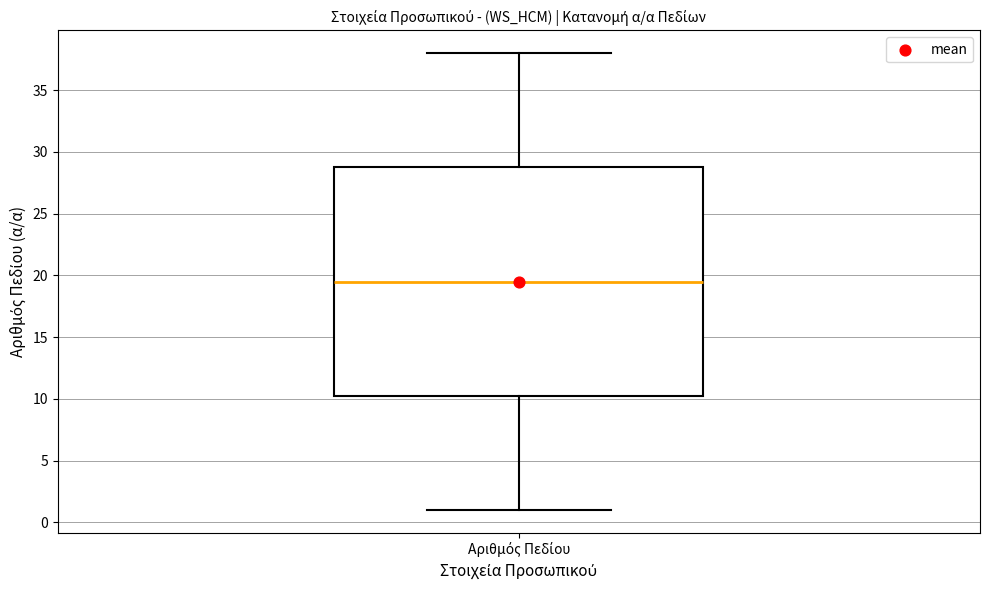

Transcribe this box plot: give where the median line is, the range the box spans, and where the two whiskers end, as read against the y-axis. The values are not printed on the chart, so give them approximately, as read against the axis.

median 19.5, box 10.5 to 29.0, whiskers 1.0 to 38.0